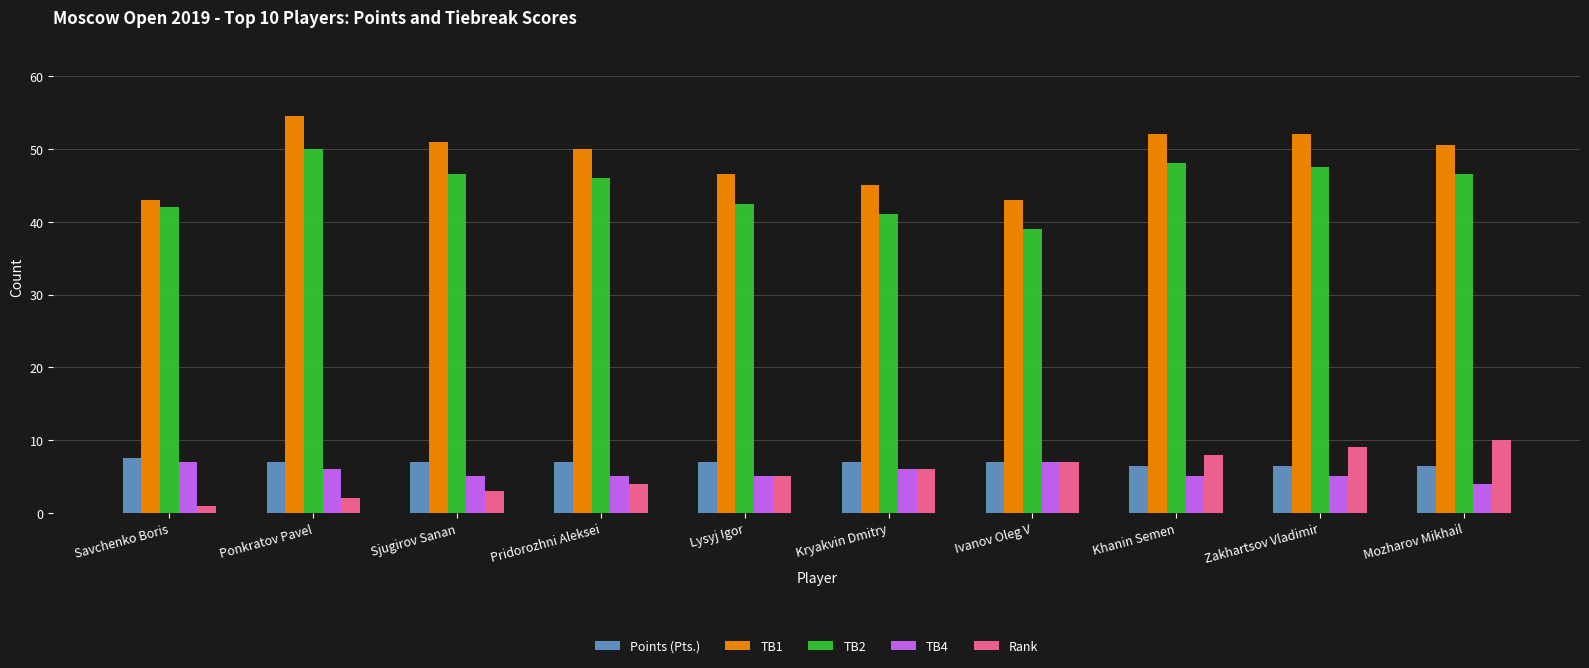

Does the chart contain stacked bars?

No